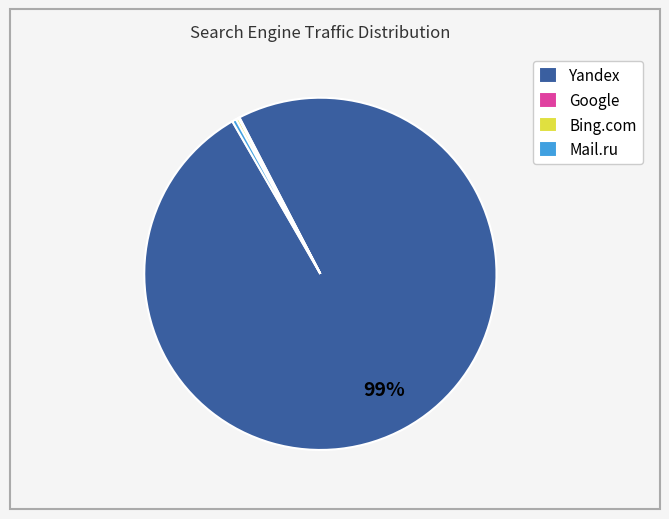

To the nearest percent, what is the average slice percentage?

25%